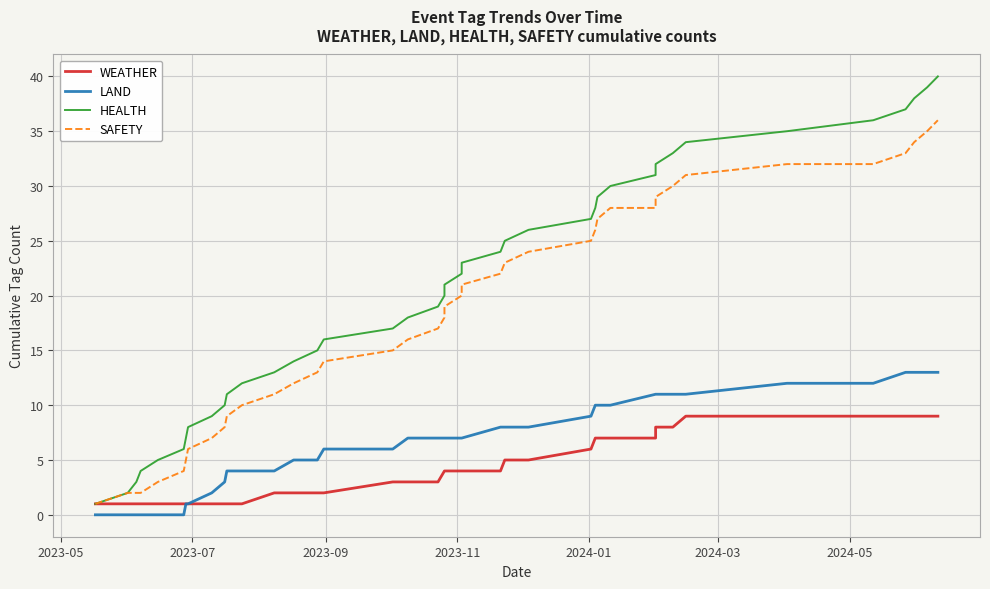

True or false: HEALTH and WEATHER intersect in this chart.

False